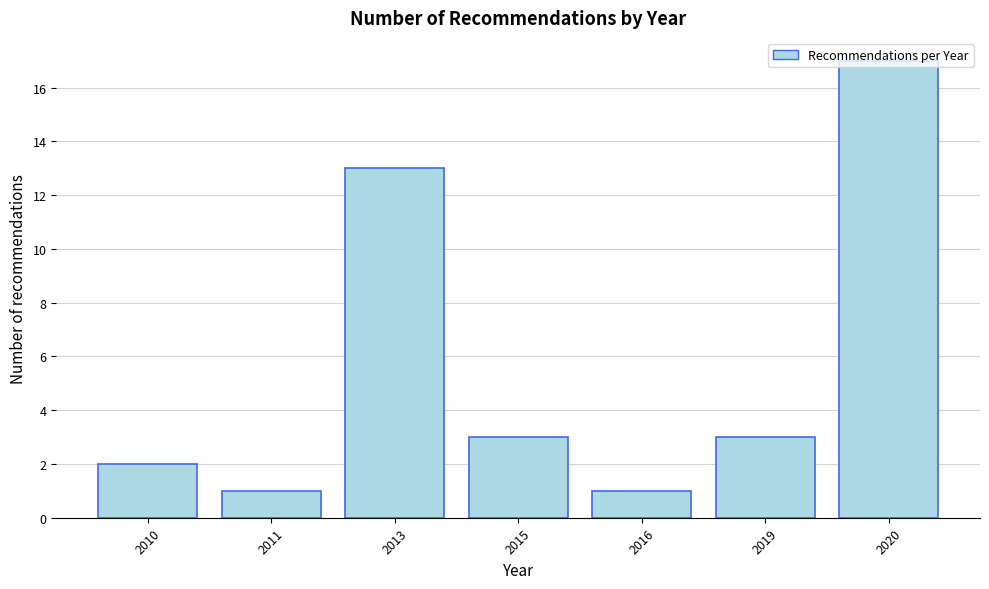

What is the greatest value displayed?

17